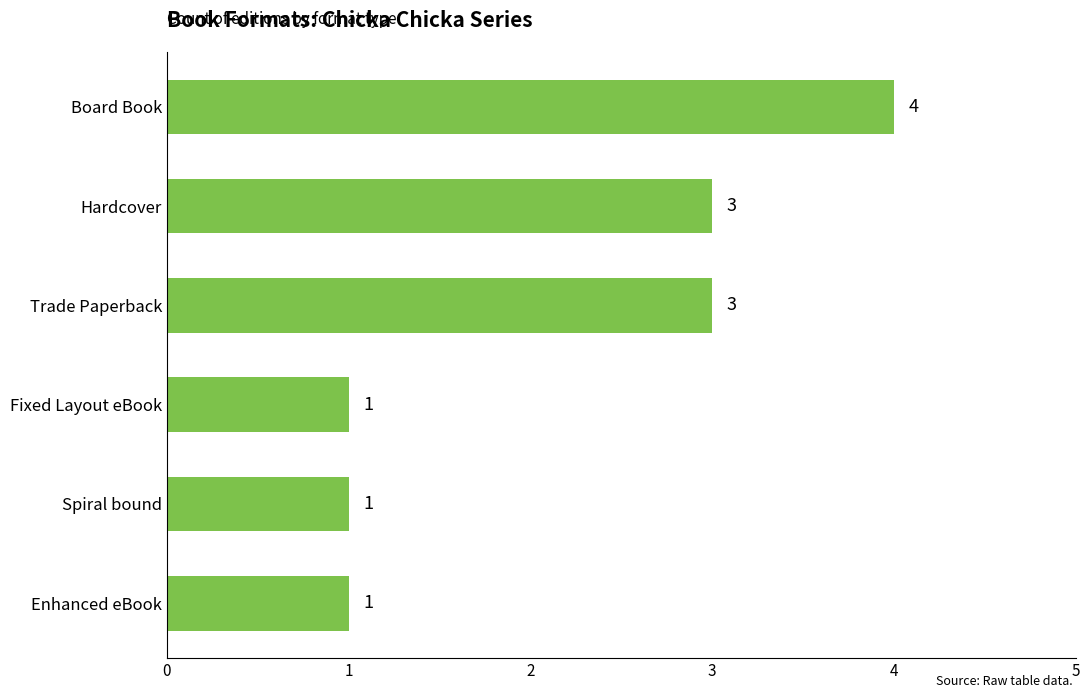

Approximately how many times larger is the value at Board Book compared to Fixed Layout eBook?

4.0